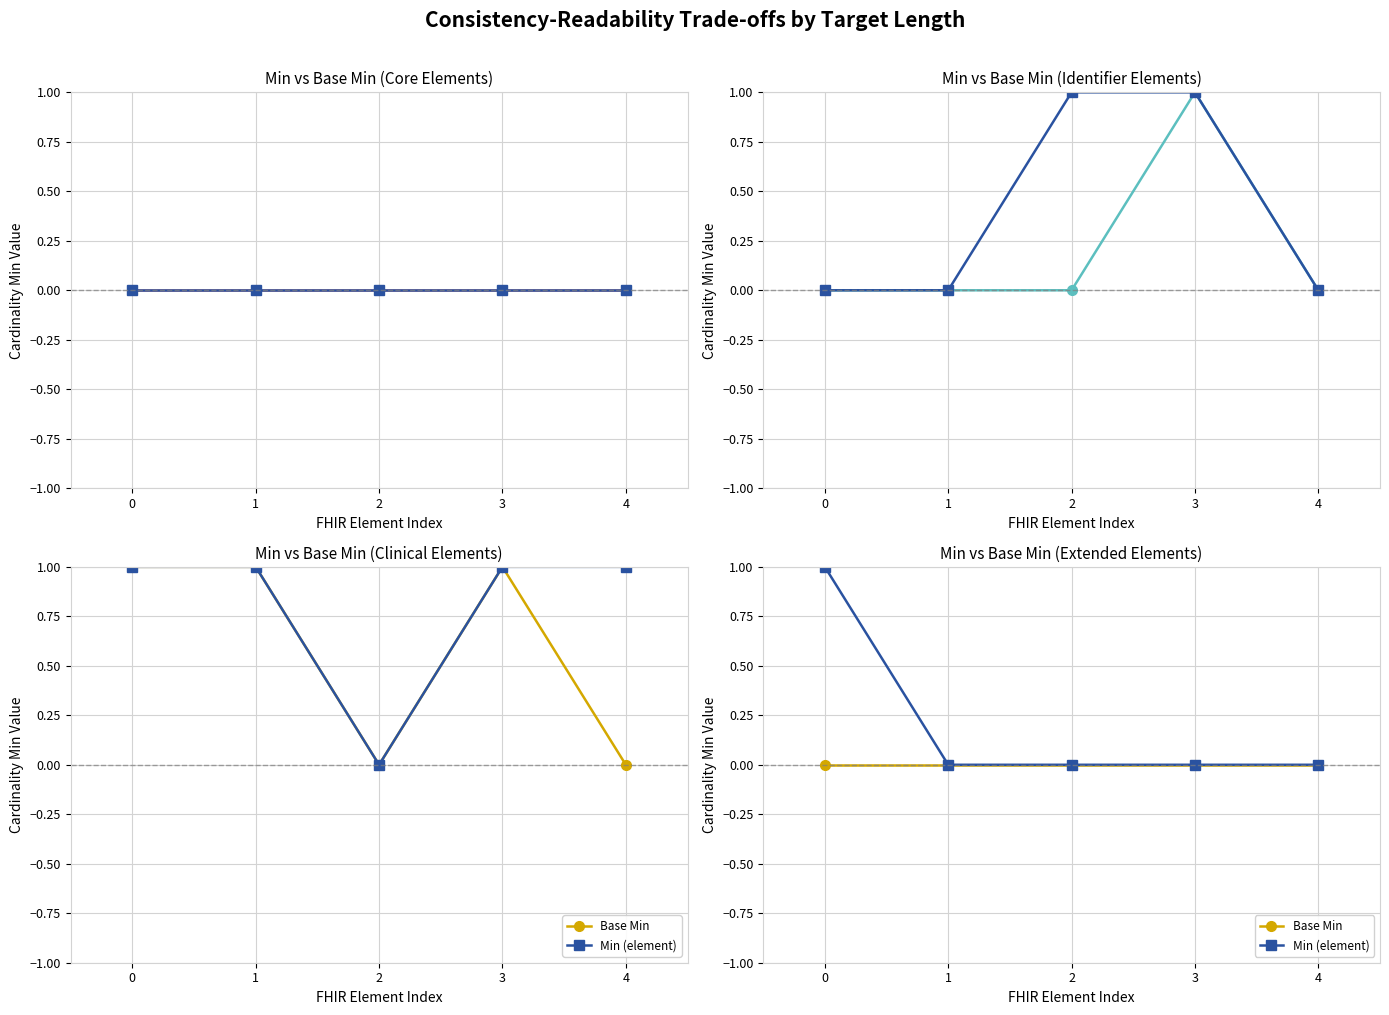

At how many categories does at least one series exceed 0?

1